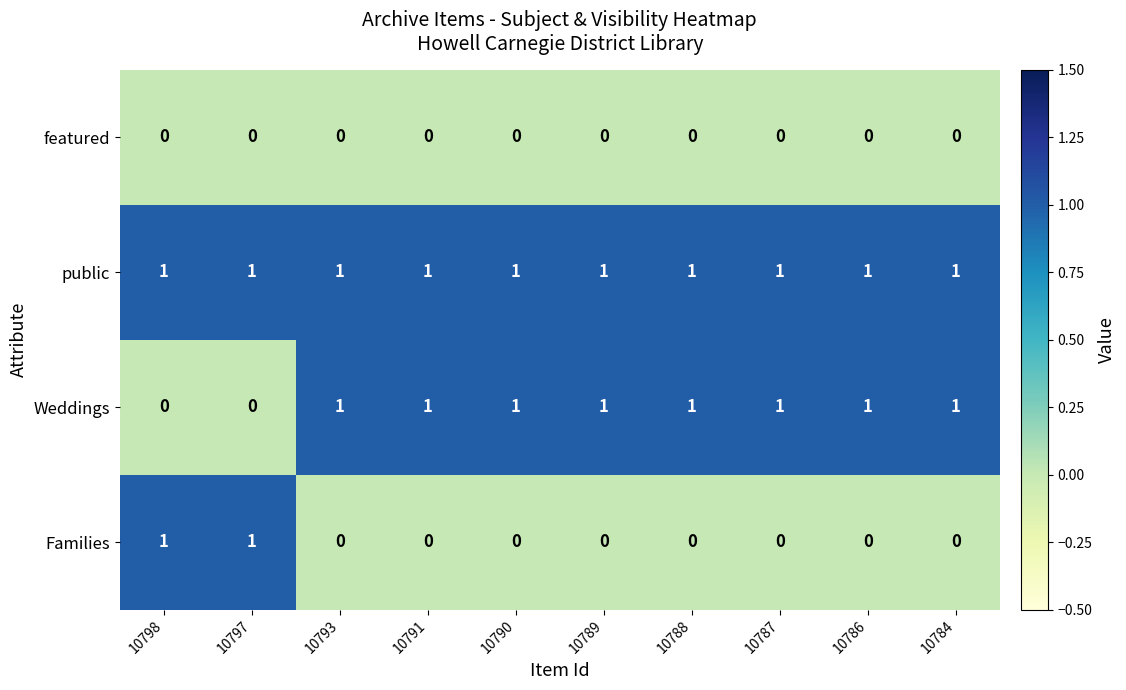

List the series in order of their overall mean, lowest first.

featured, Families, Weddings, public